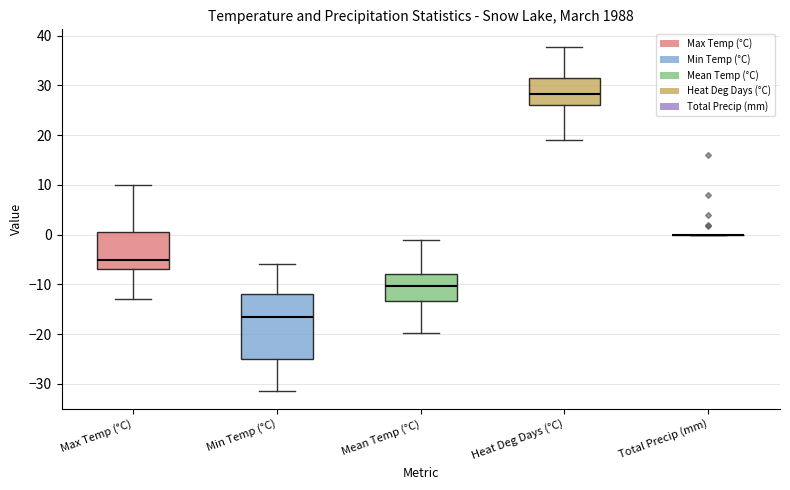

Where is the upper edge of the box for Max Temp (°C) on the y-axis? The values are not printed on the chart, so give them approximately, as read against the axis.

1